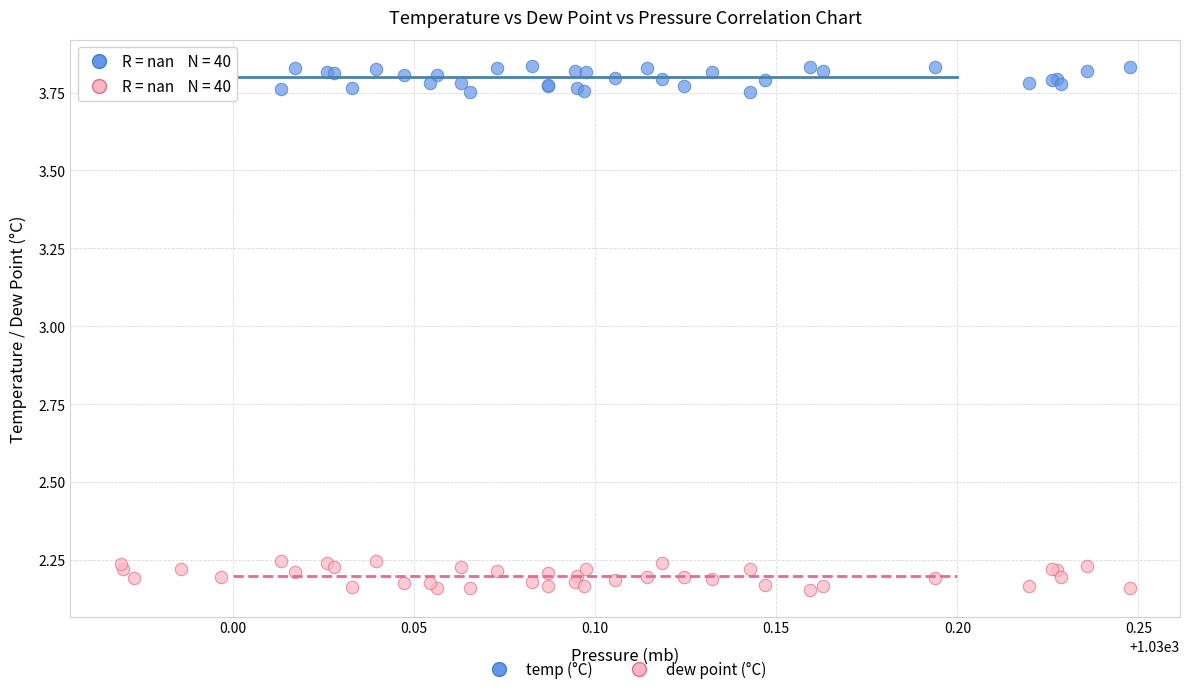

Which series contains the lowest Y value?

dew point (°C)